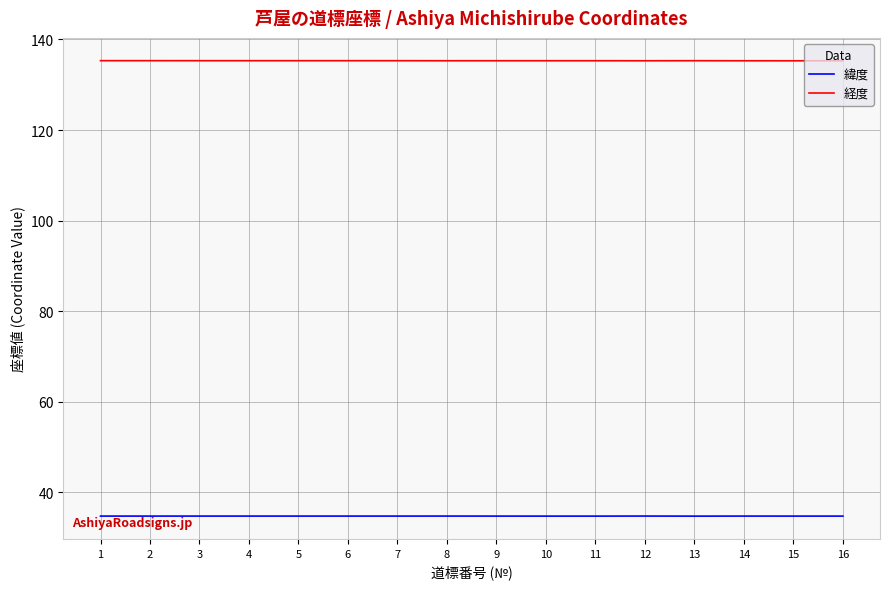

What is the maximum value shown in the chart?

135.3